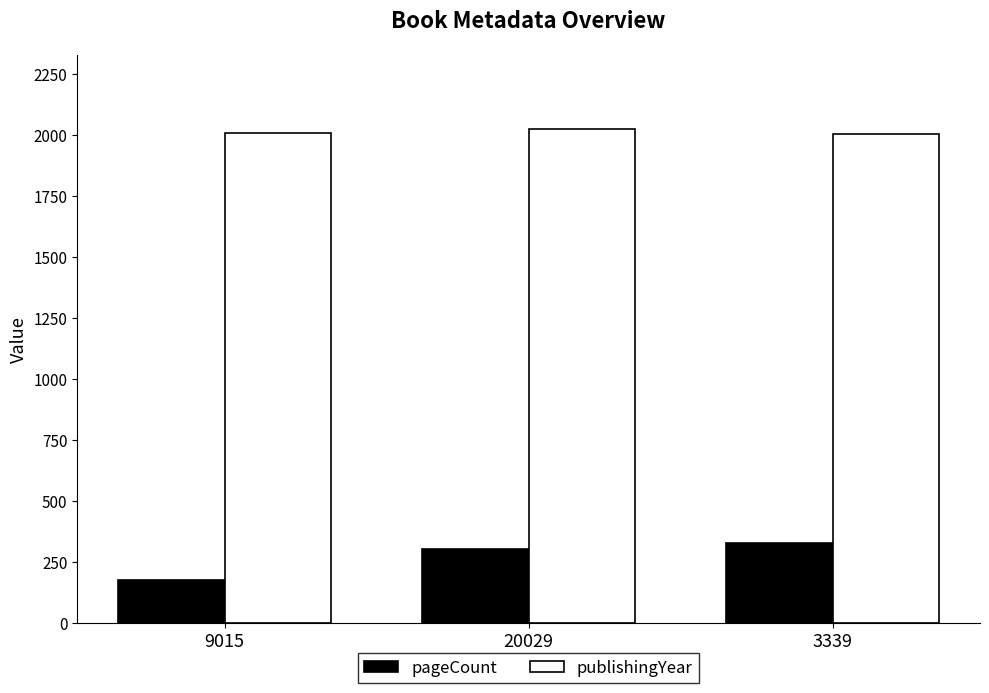

How many publishingYear values are between 2003 and 2023?

3